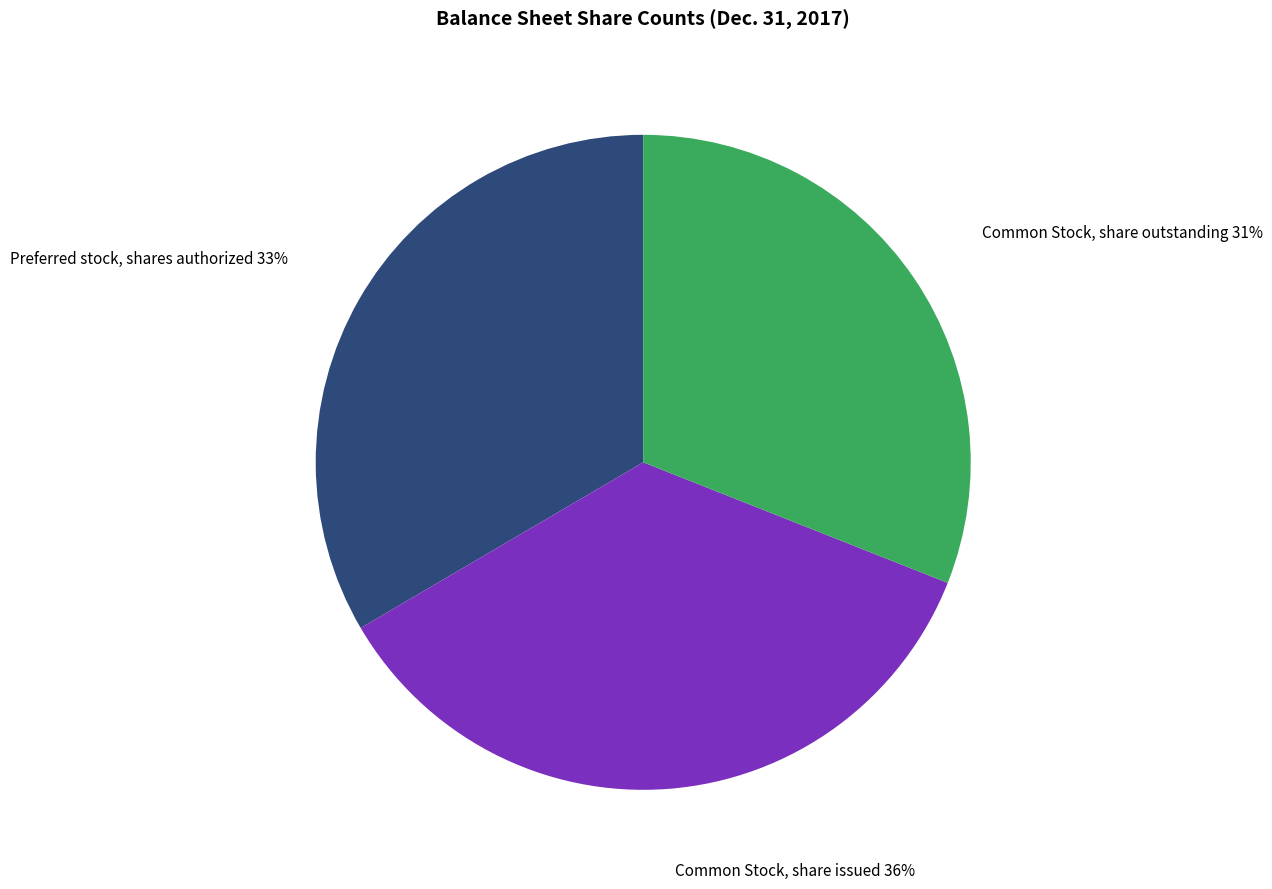

To the nearest percent, what is the average slice percentage?

33%